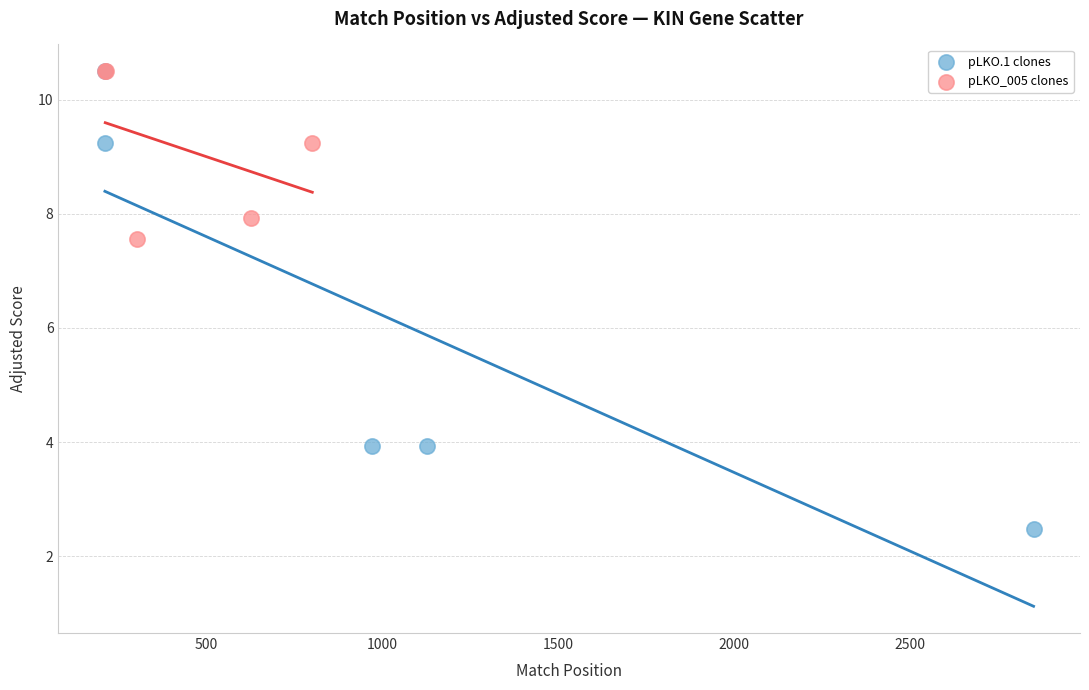

Which series reaches the minimum Y coordinate?

pLKO.1 clones